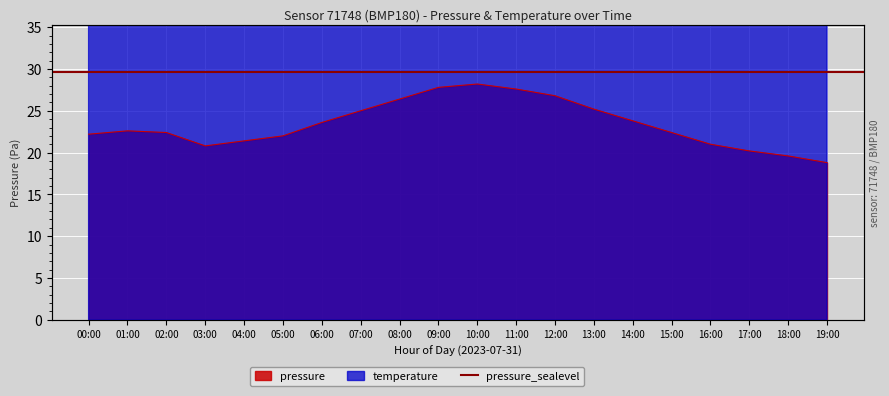

True or false: temperature has a value of 130.4 at 06:00.

False